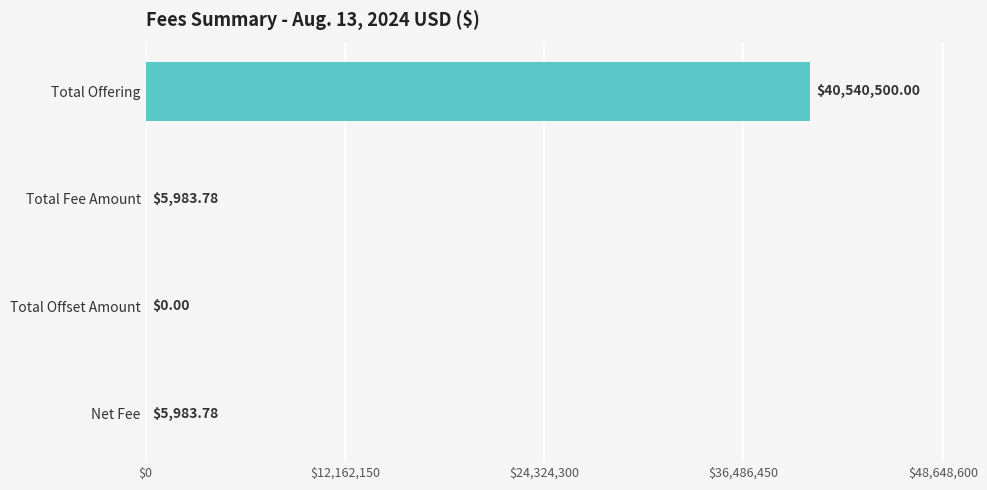

What is the change in value from Total Offering to Total Offset Amount?

-40540500.0